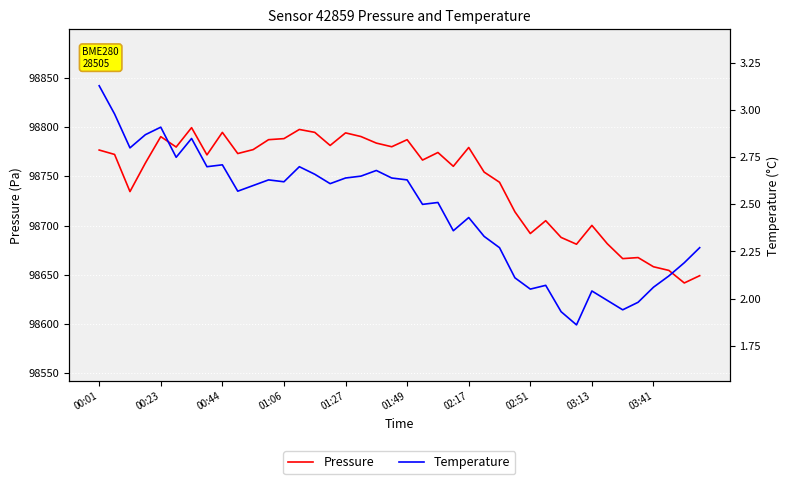

The Pressure series shows 27363.9 at 34. True or false?

False